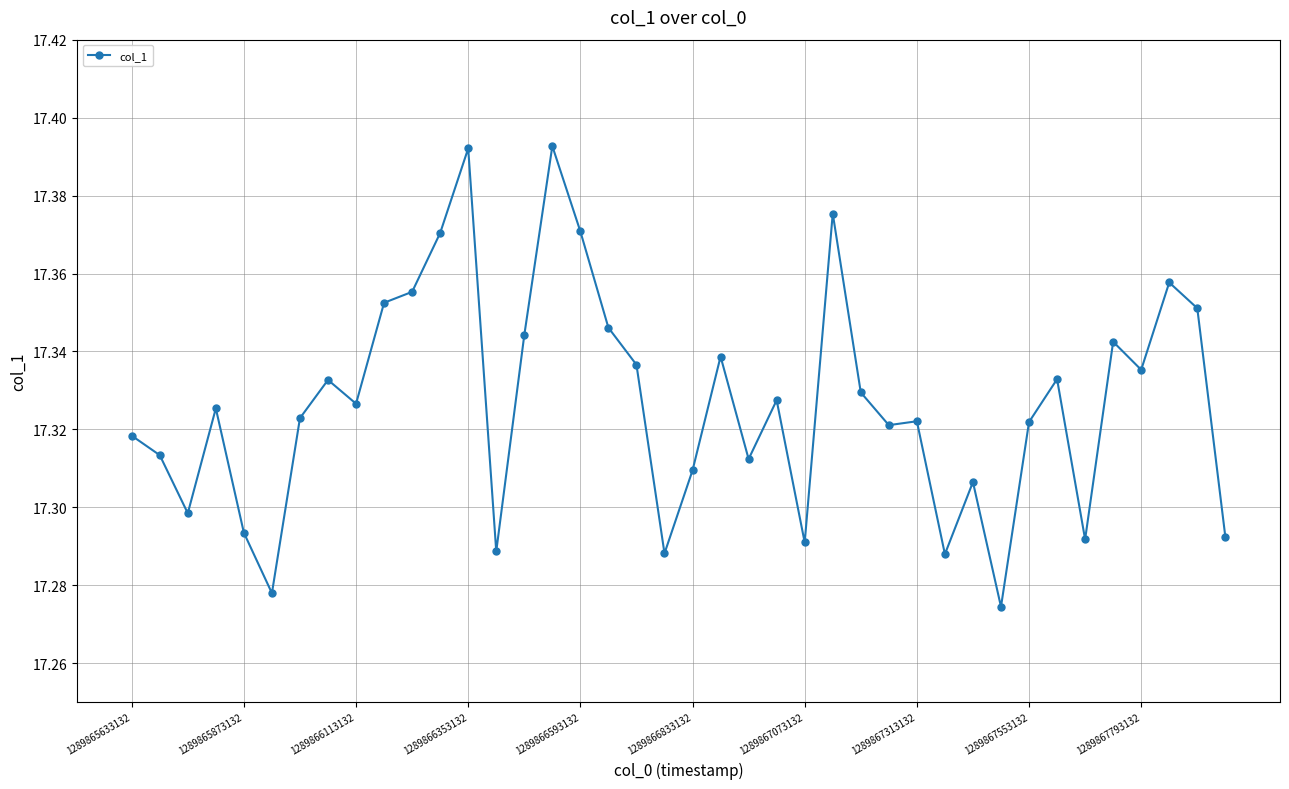

Does the chart have visible grid lines?

Yes